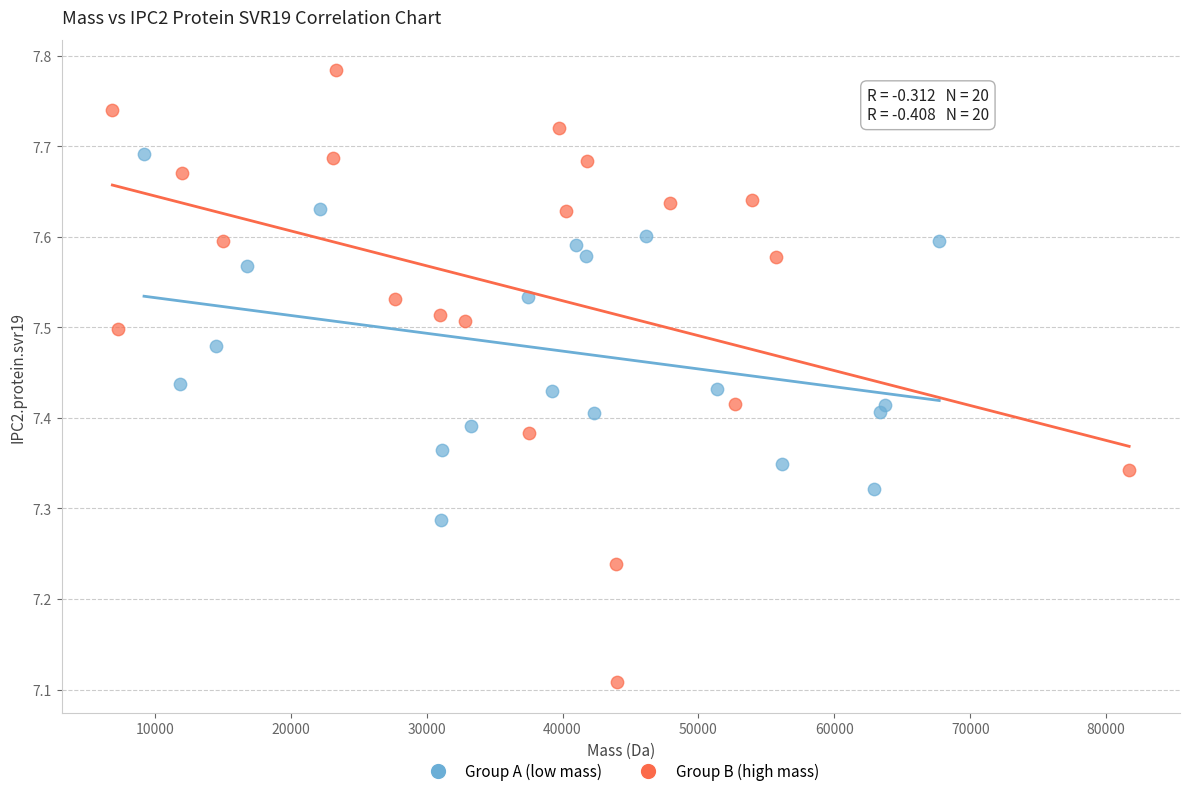

Which series contains the highest Y value?

Group B (high mass)